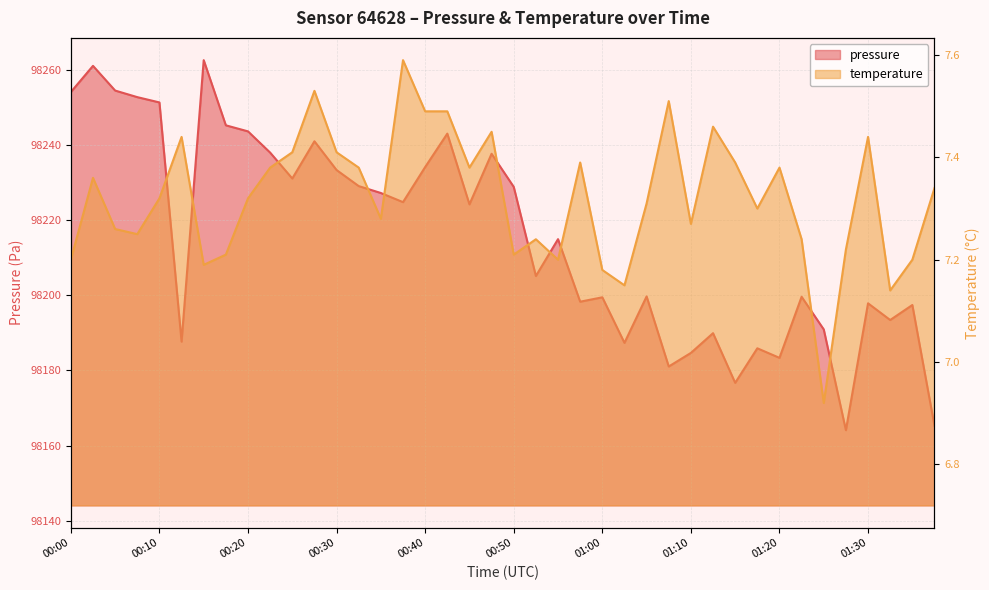

Reading left to right, list all the values displayed in this chart.

pressure: 98254.1	98261.1	98254.5	98252.7	98251.3	98187.7	98262.6	98245.2	98243.6	98238.0	98231.1	98241.0	98233.3	98229.1	98227.2	98224.8	98234.1	98243.0	98224.2	98237.7	98228.9	98205.1	98214.9	98198.3	98199.5	98187.4	98199.7	98181.1	98184.7	98189.9	98176.7	98185.9	98183.4	98199.6	98190.9	98164.1	98197.9	98193.4	98197.4	98165.3
temperature: 7.2	7.4	7.3	7.2	7.3	7.4	7.2	7.2	7.3	7.4	7.4	7.5	7.4	7.4	7.3	7.6	7.5	7.5	7.4	7.5	7.2	7.2	7.2	7.4	7.2	7.2	7.3	7.5	7.3	7.5	7.4	7.3	7.4	7.2	6.9	7.2	7.4	7.1	7.2	7.3